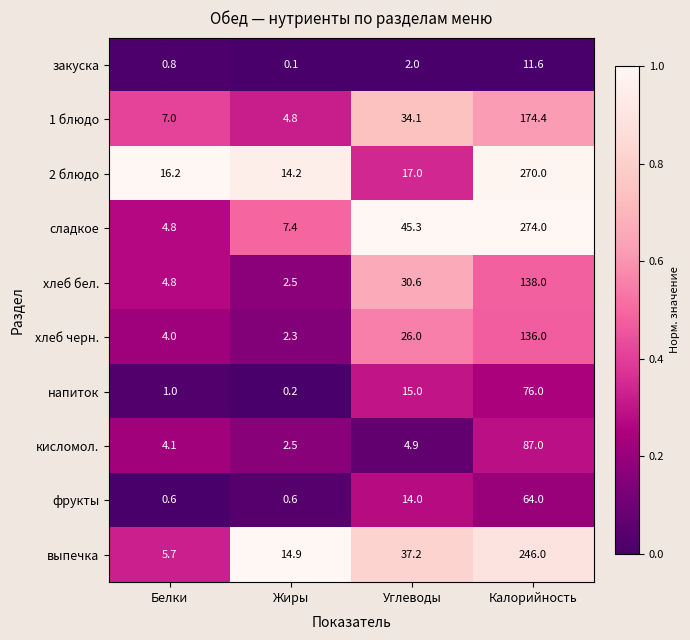

At how many categories does at least one series exceed 0?

4